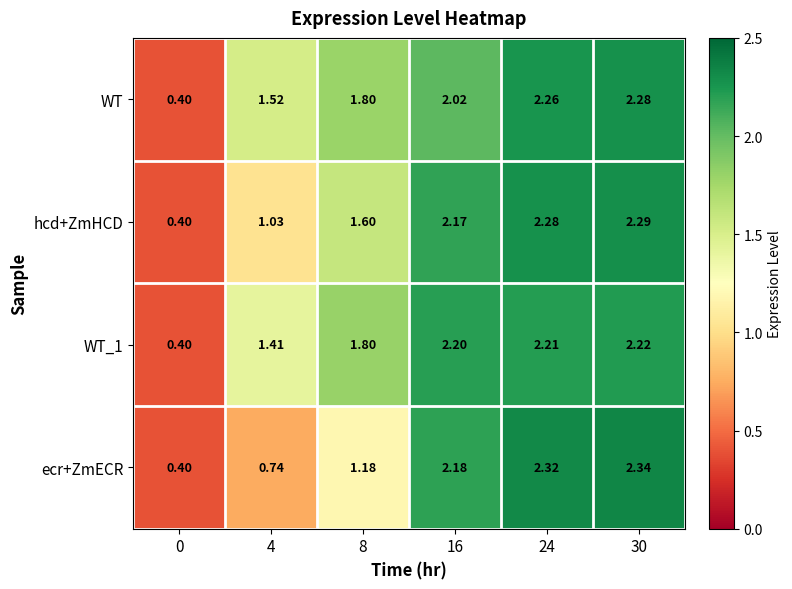

Which series changed the most between 4 and 8?

hcd+ZmHCD